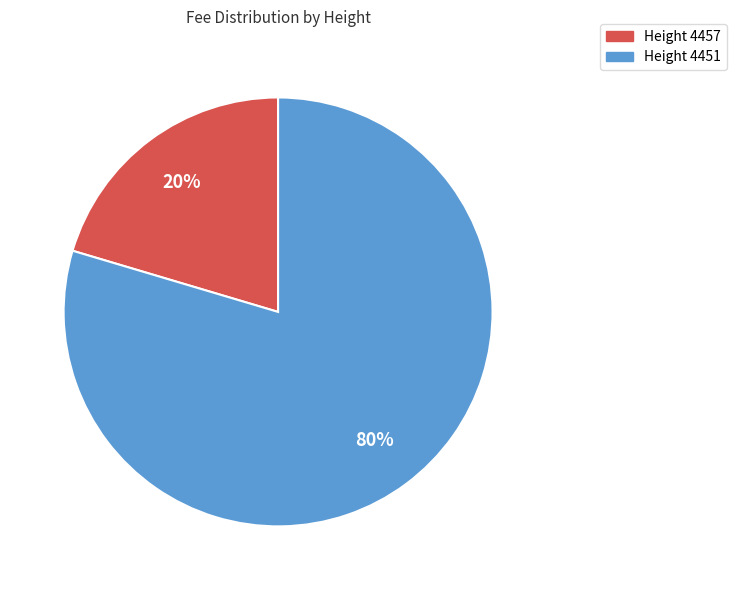

Which category has the biggest portion of the pie?

Height 4451